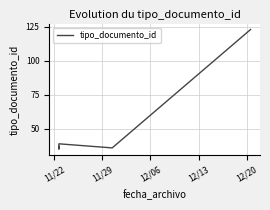

What is the difference between the maximum and minimum values?

88